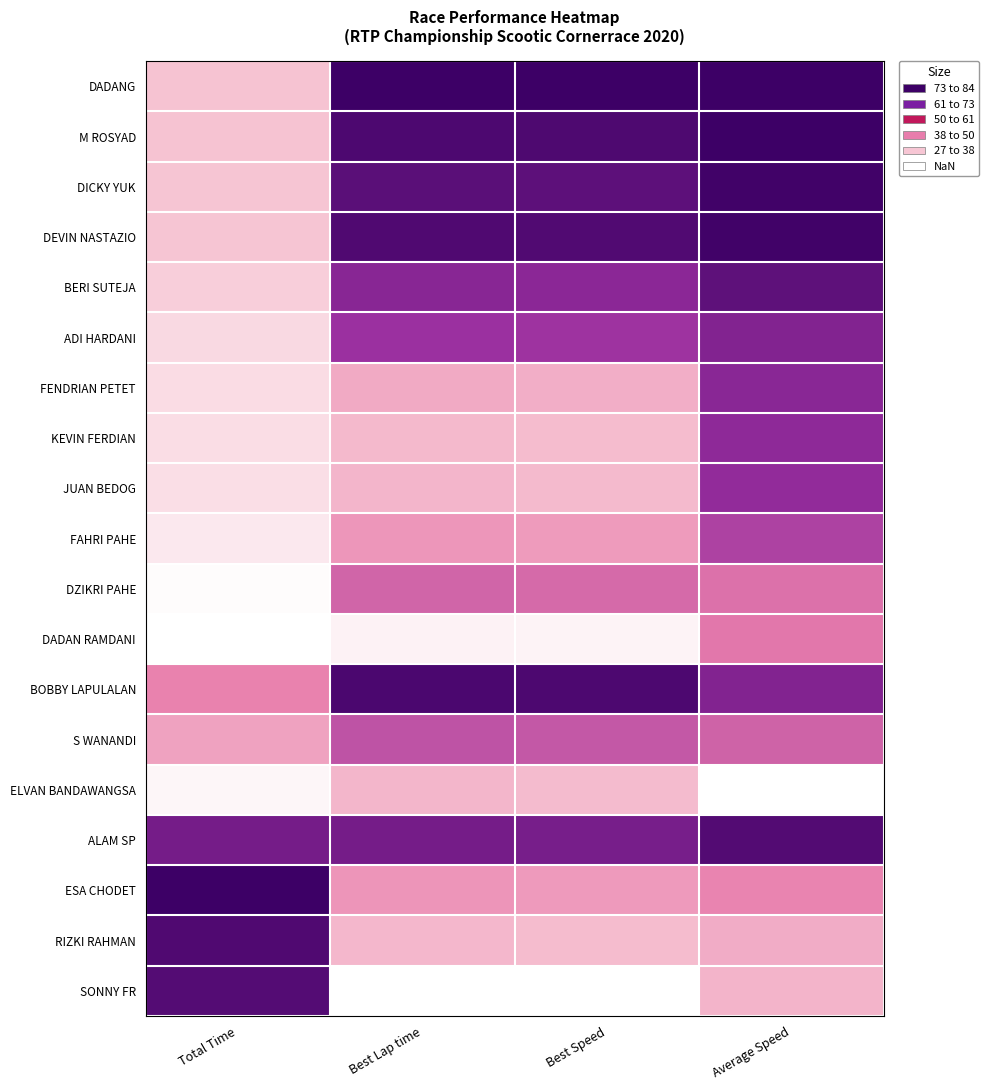

Count the number of data series in this chart.

19